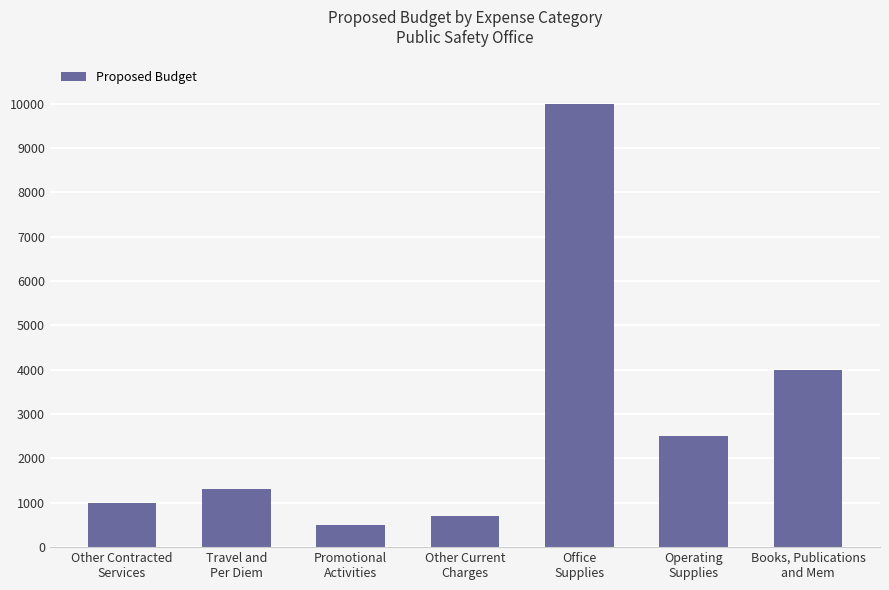

How many data points does each series have?

7